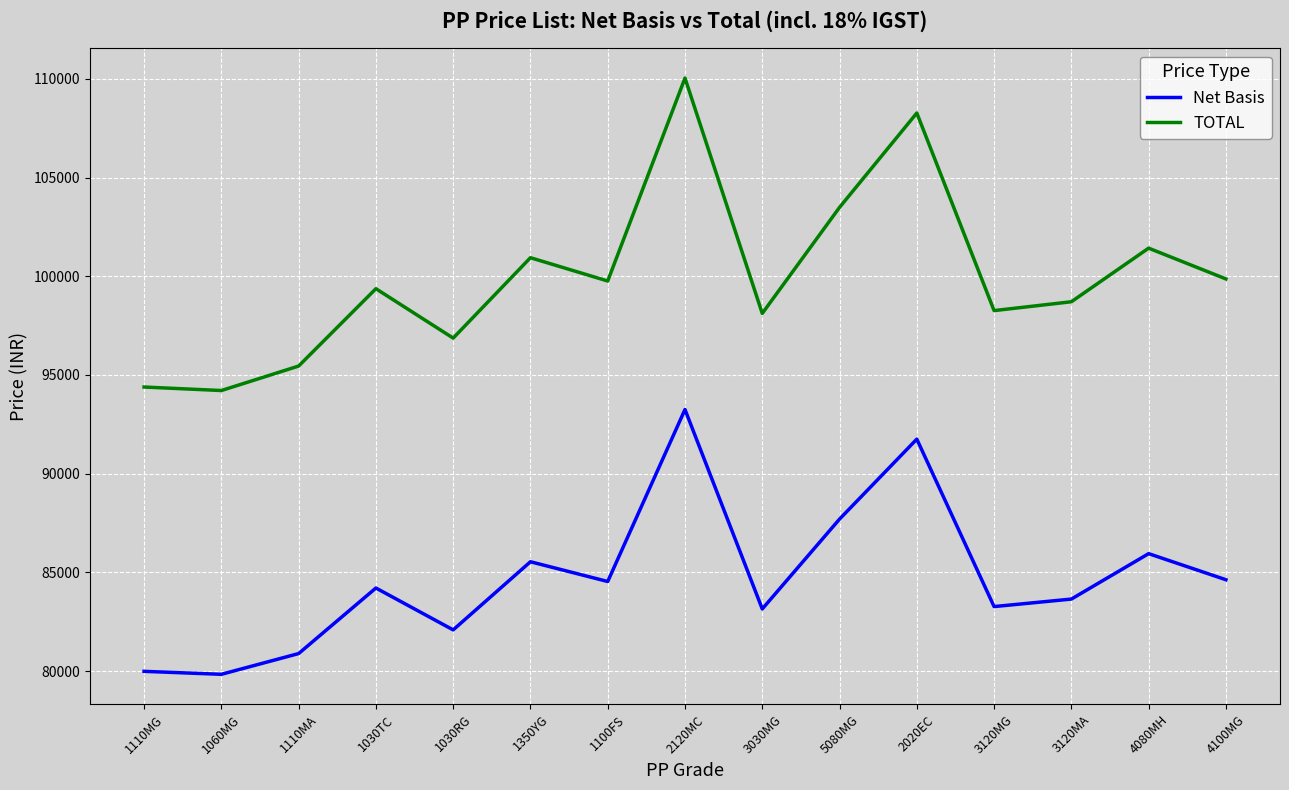

What is the difference between the highest and lowest values at 1060MG?

14371.3